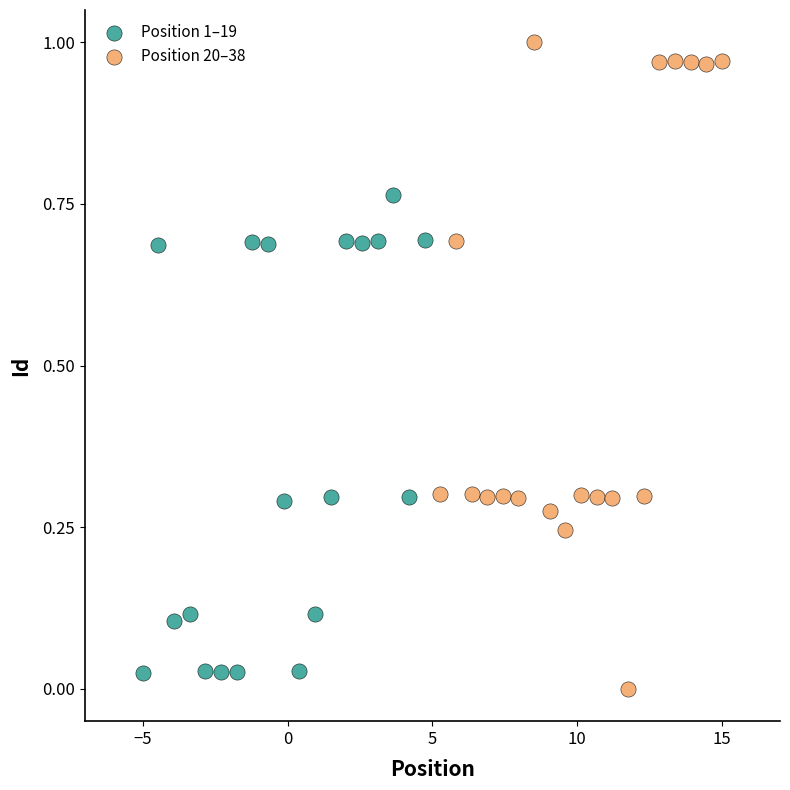

Which series has the widest spread of Y values?

Position 20–38